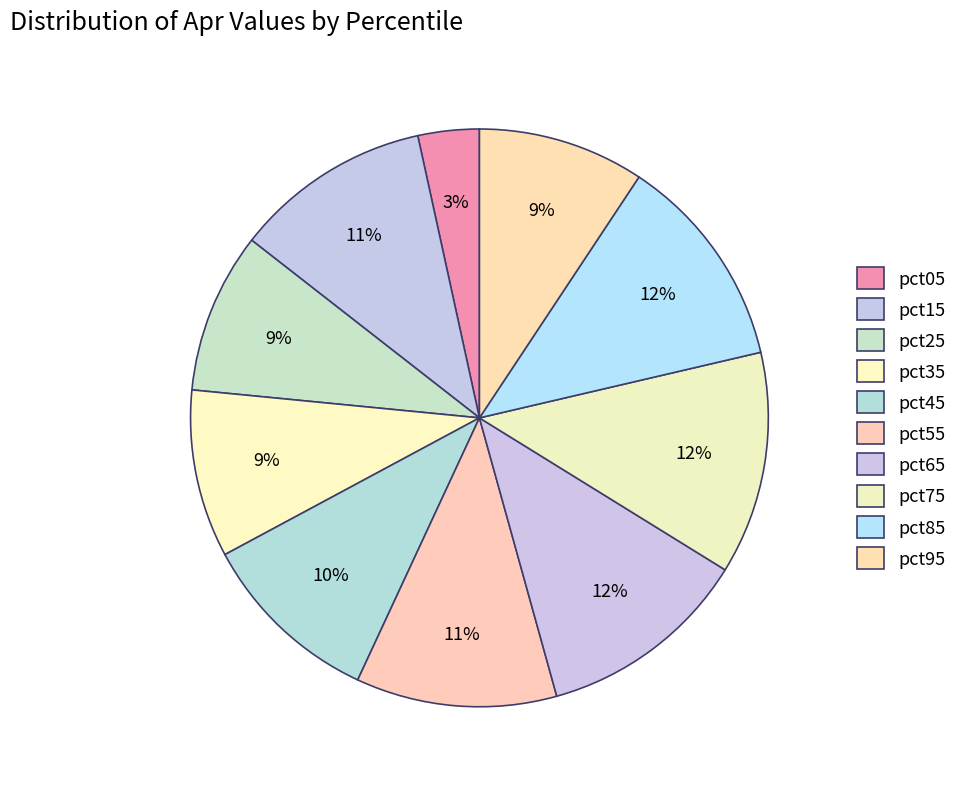

How many segments does this pie chart have?

10